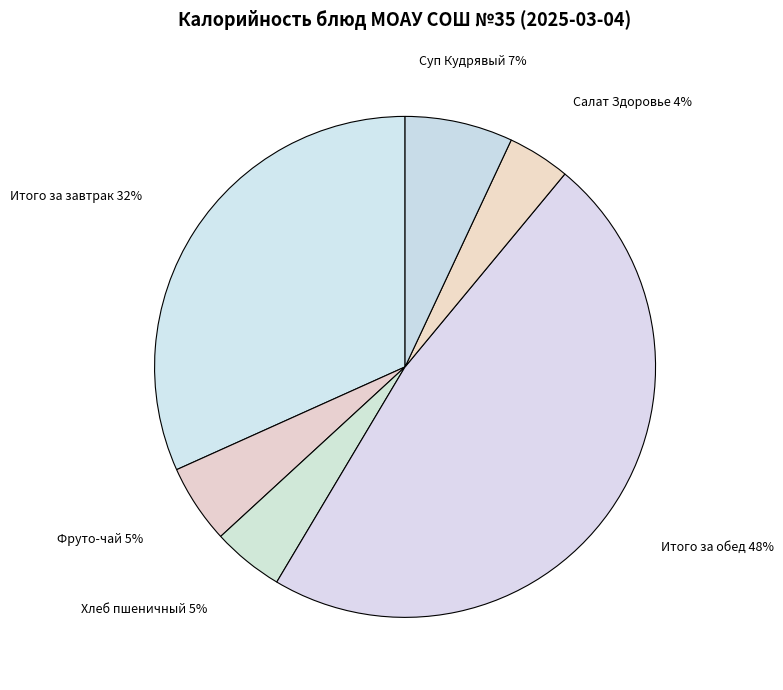

To the nearest percent, what portion does Итого за обед represent?

48%